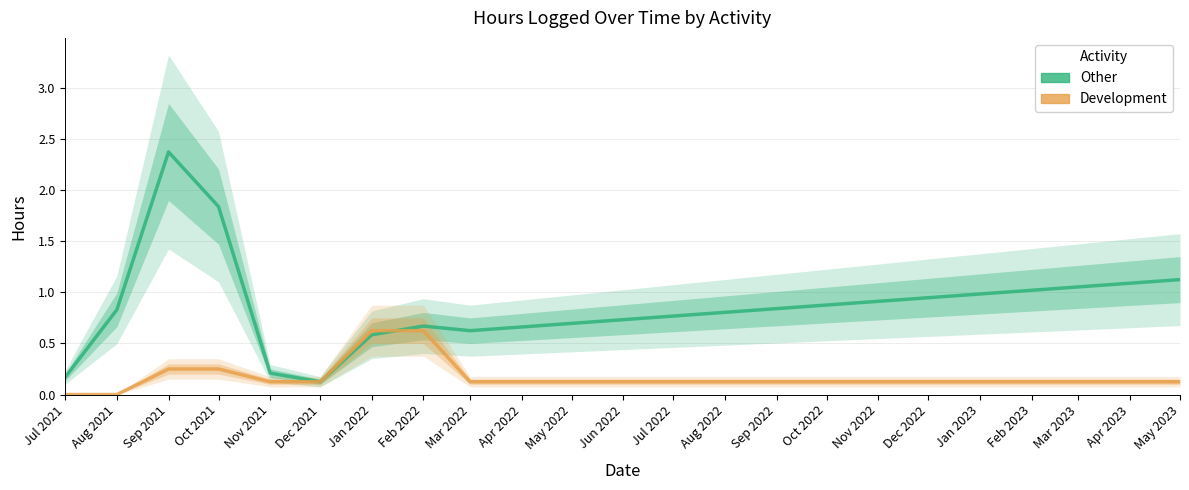

What is the label of the 3rd point from the right?

Feb 2022